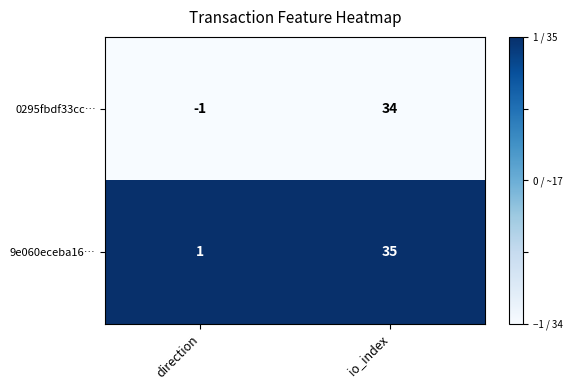

Which series has the widest spread of values?

0295fbdf33cc…